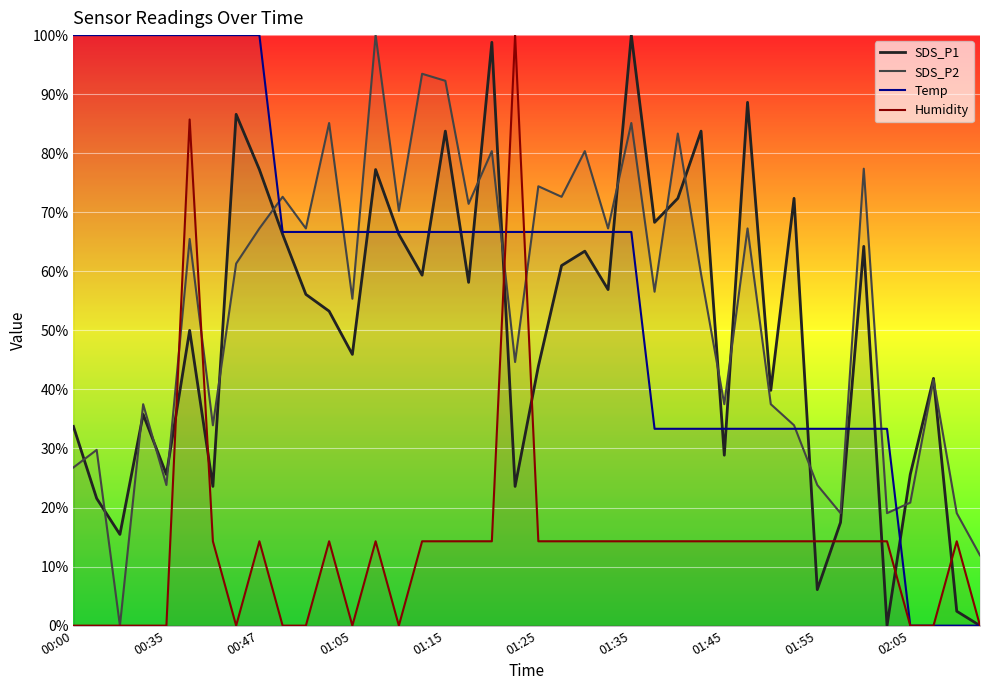

Which series has the largest total across all categories?

Temp